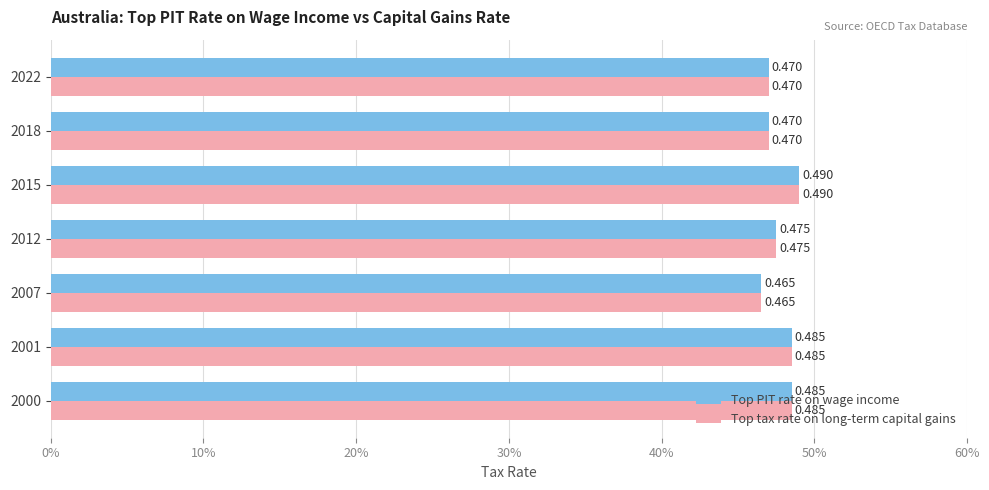

What is the lowest value of the Top PIT rate on wage income series?

0.5